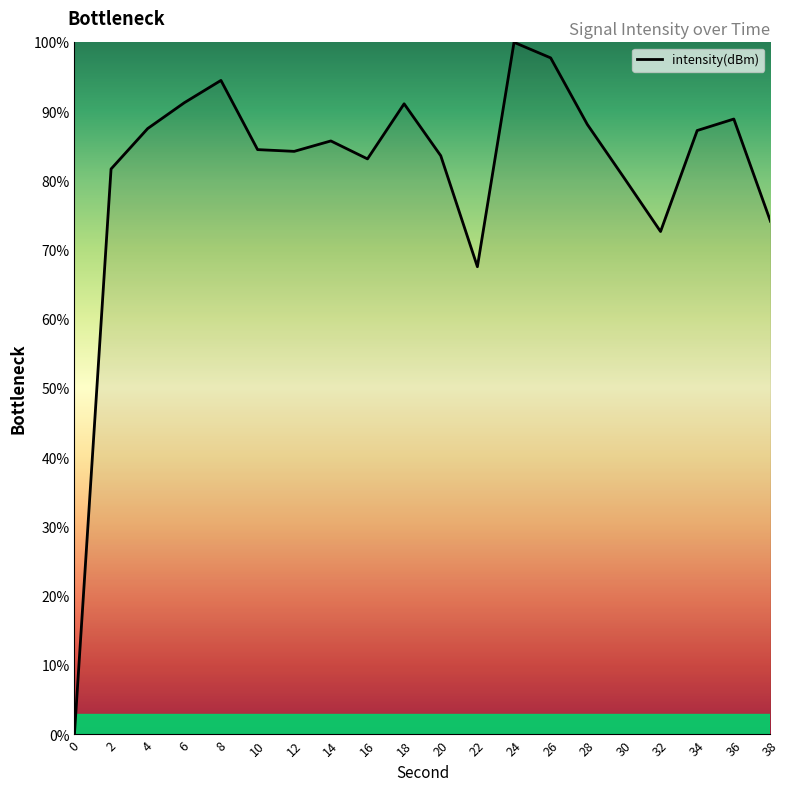

The chart shows a value of 139.6 at 14. True or false?

False